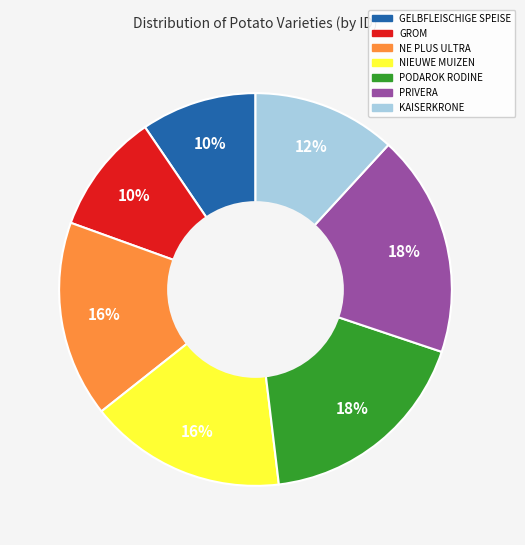

How many slices are in this pie chart?

7